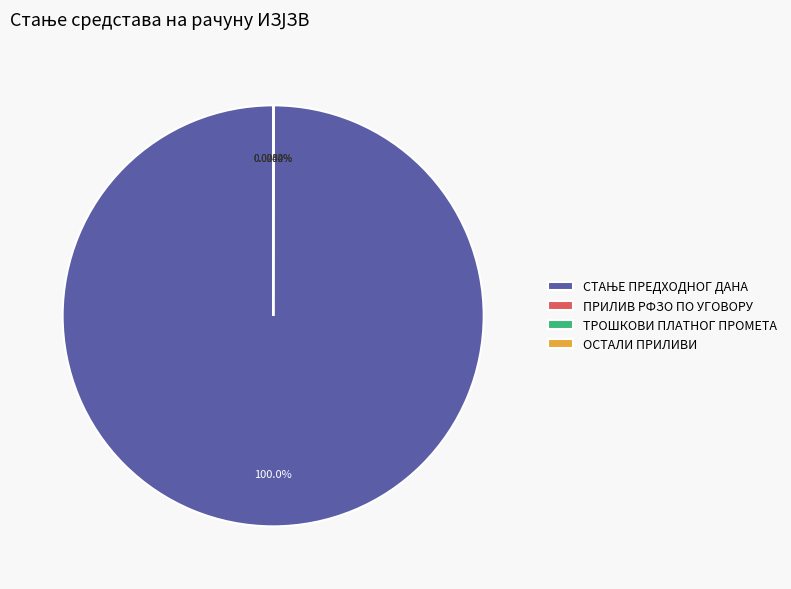

Does any single category account for the majority?

Yes